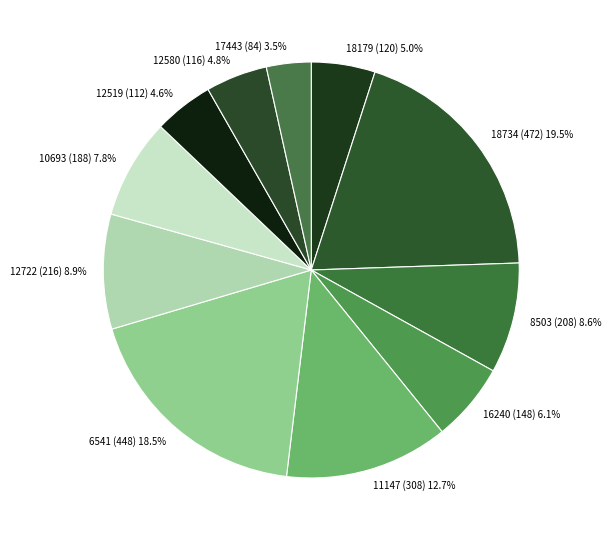

What is the total percentage of 16240 (148) and 12519 (112)?

10.7%